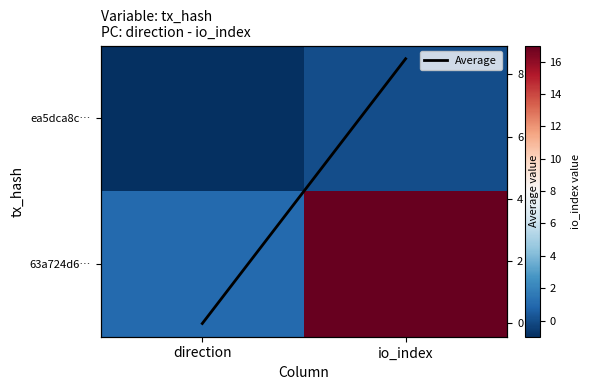

Rank the series at direction from highest to lowest value.

63a724d6…, Average, ea5dca8c…